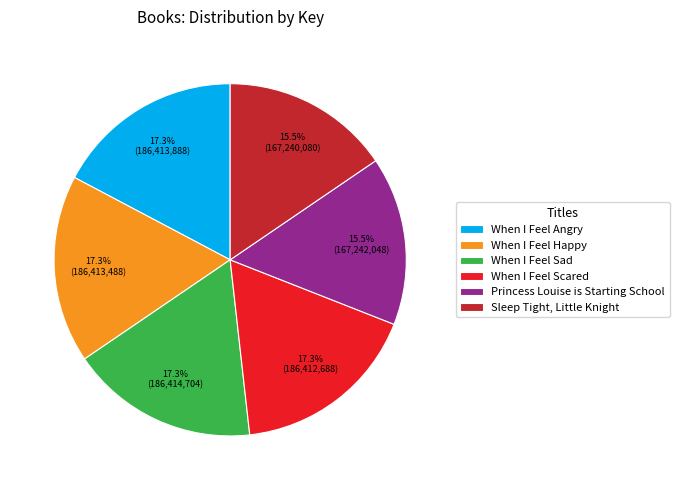

Approximately how many times larger is the value at When I Feel Scared compared to Princess Louise is Starting School?

1.1